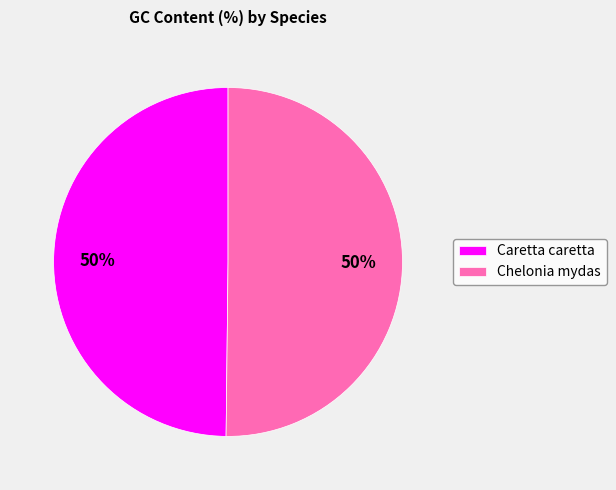

Approximately how many times larger is the value at Caretta caretta compared to Chelonia mydas?

1.0